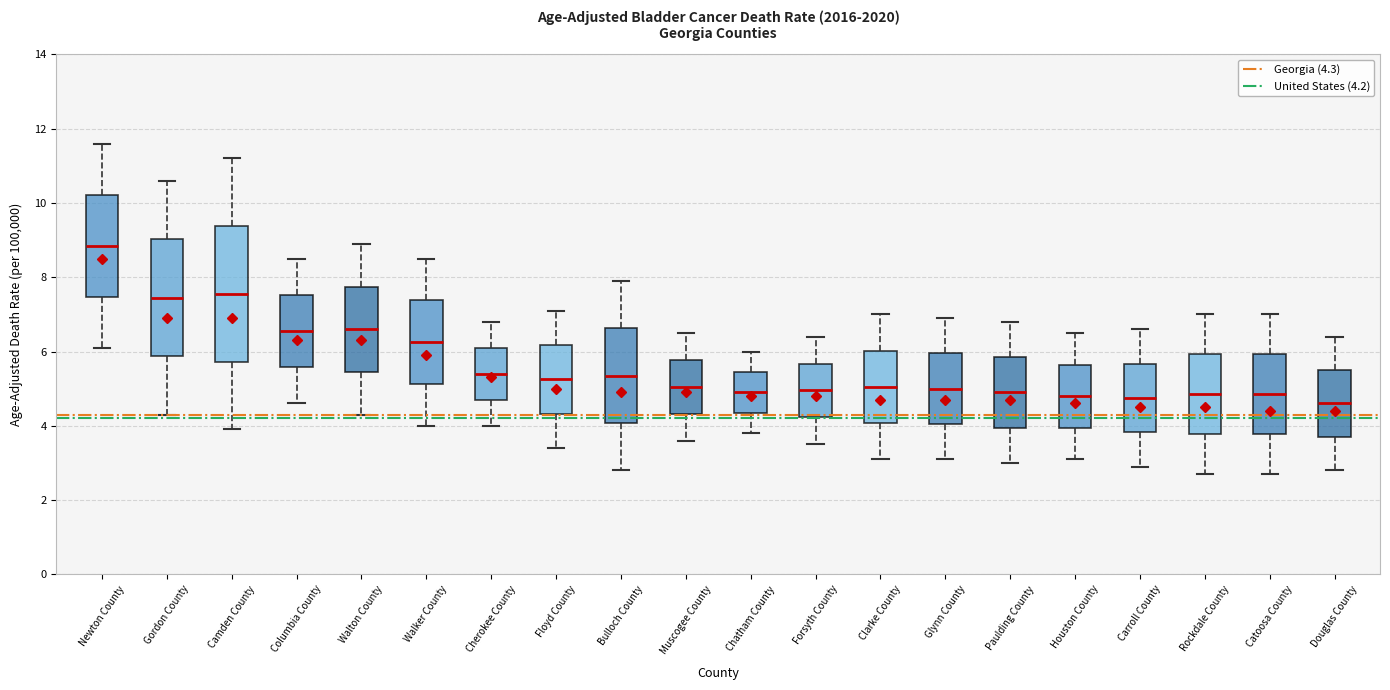

Which box's median line is the highest?

Newton County